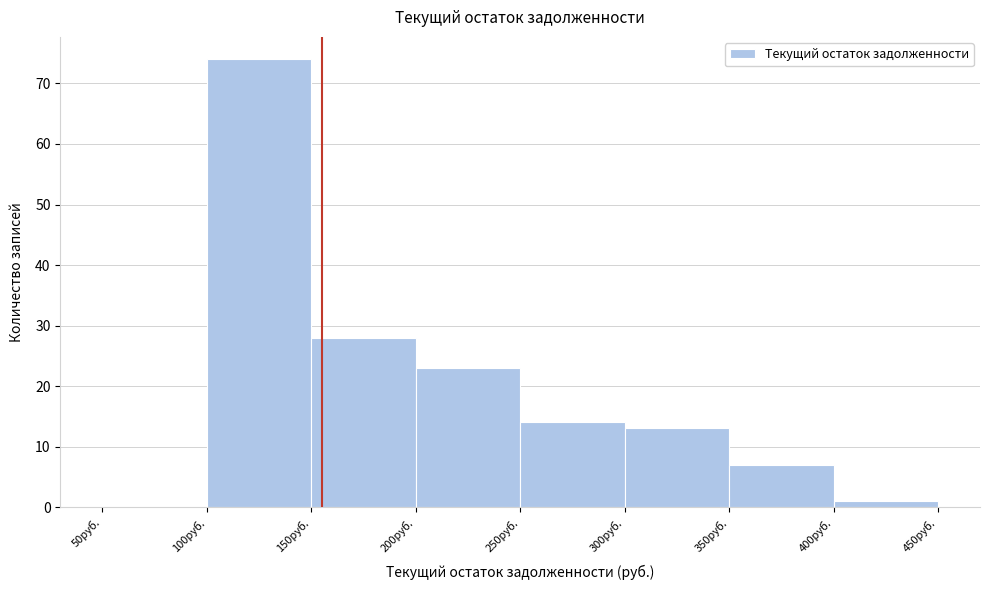

How tall is the bar that spans 100 to 150 on the x-axis? The values are not printed on the chart, so give them approximately, as read against the axis.

74